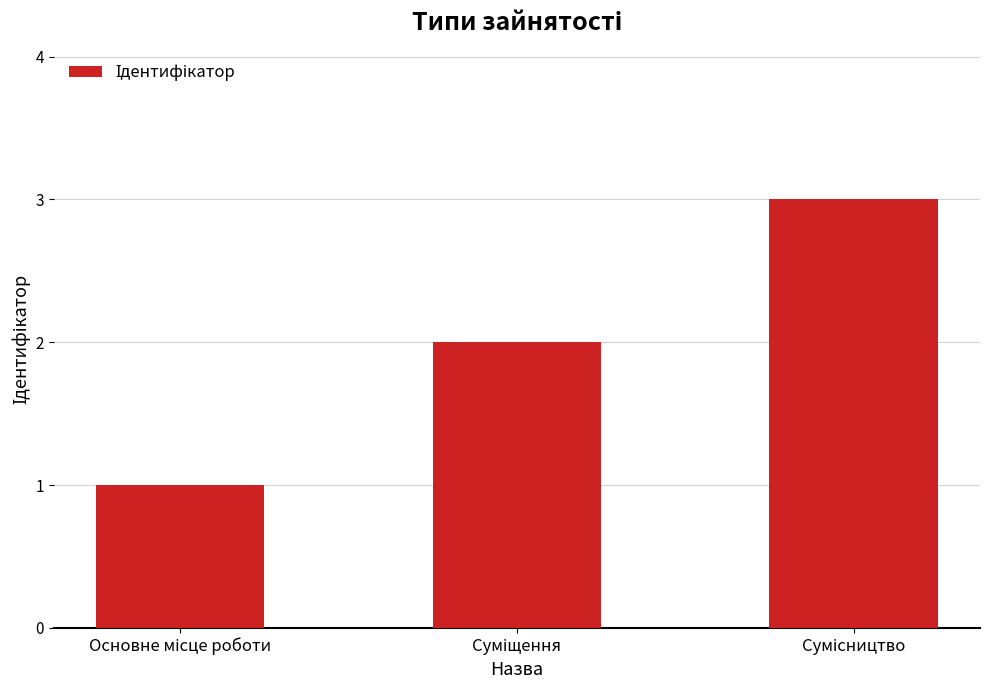

What is the greatest value displayed?

3